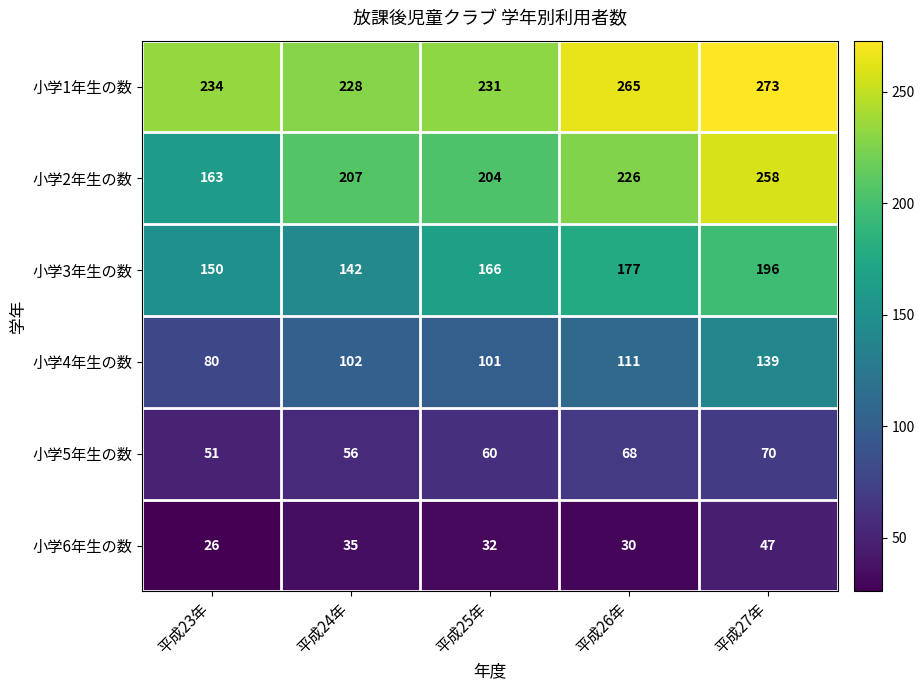

What is the average value of the 小学2年生の数 series?

212